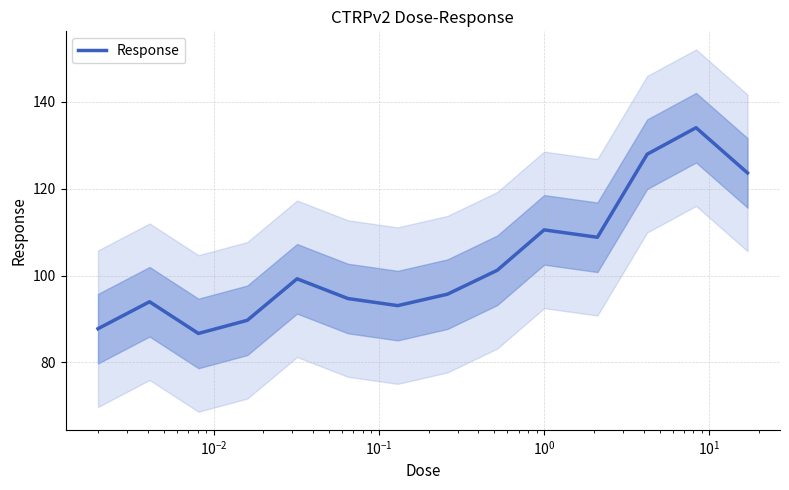

What is the value of the 7th point from the left?

93.1